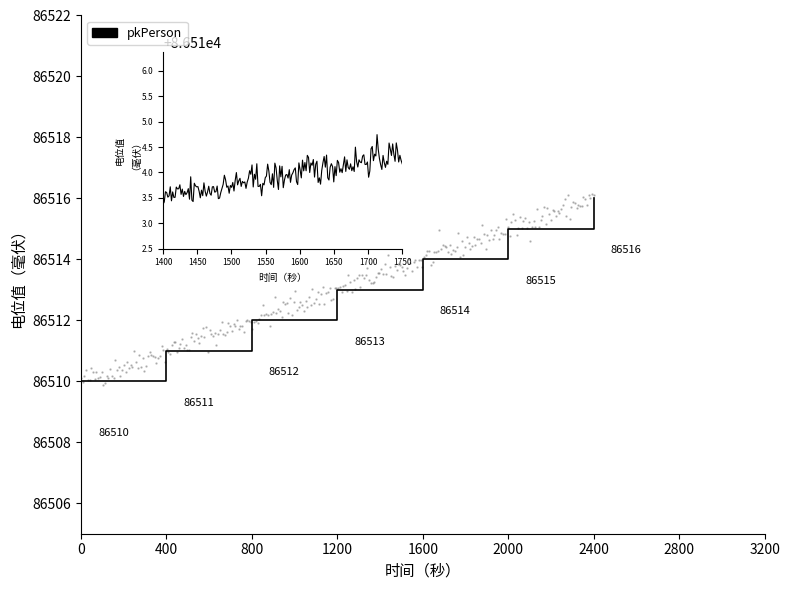

What is the ratio of the value at 0 to the value at 2400?

1.0